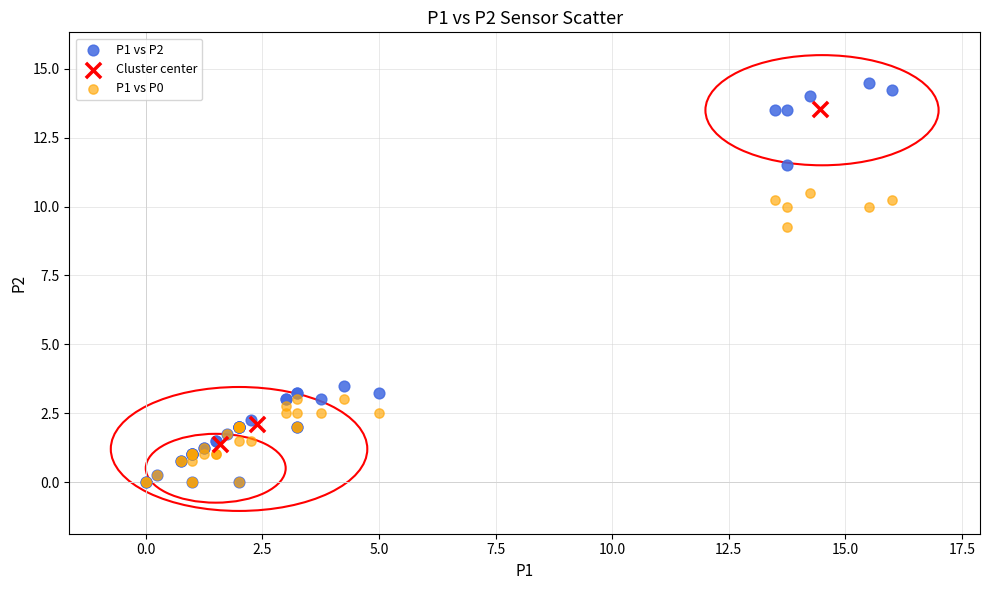

Which series reaches the maximum Y coordinate?

P1 vs P2